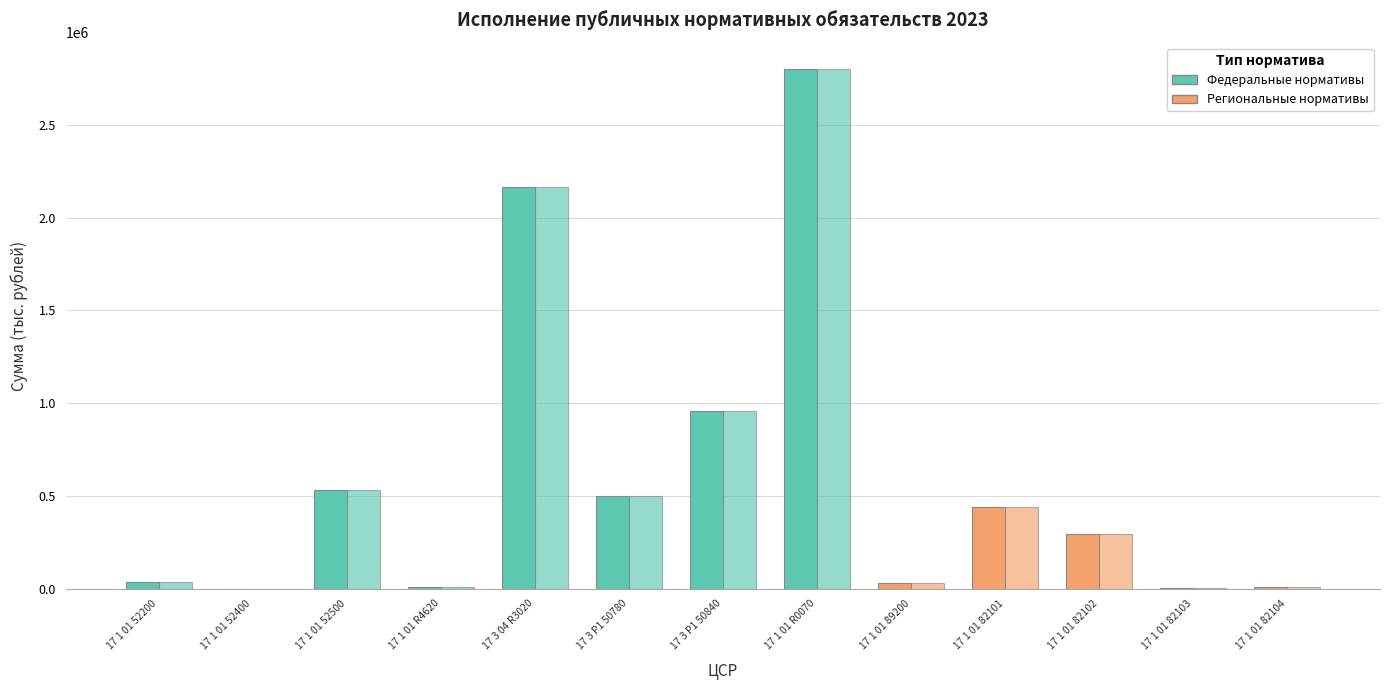

Between 17 3 04 R3020 and 17 1 01 82104, which is larger?

17 3 04 R3020